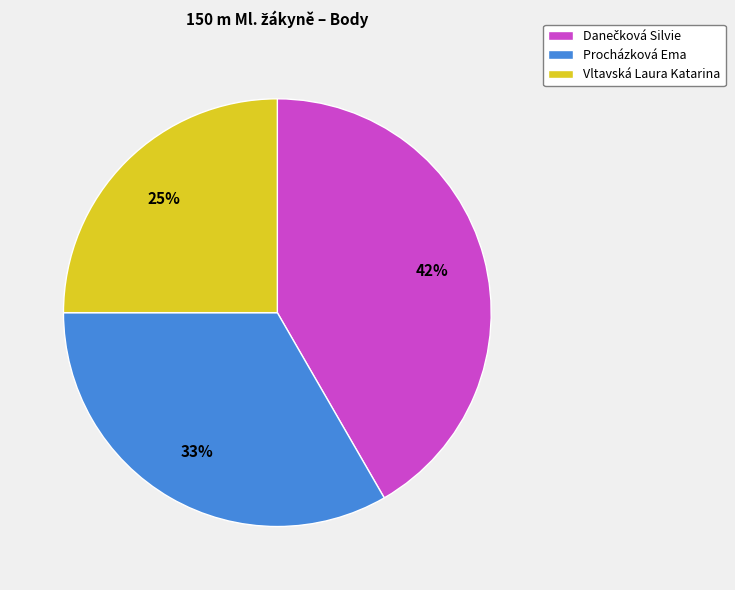

True or false: Procházková Ema accounts for 46% of the total.

False